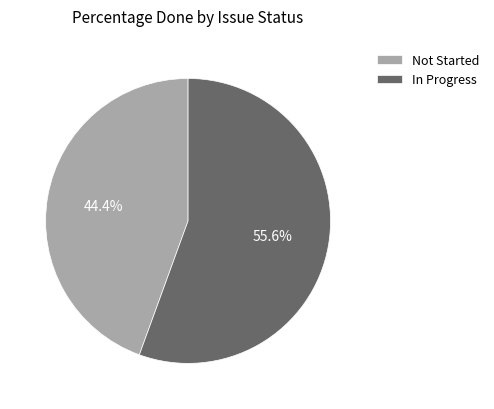

Is there a majority slice in this chart?

Yes